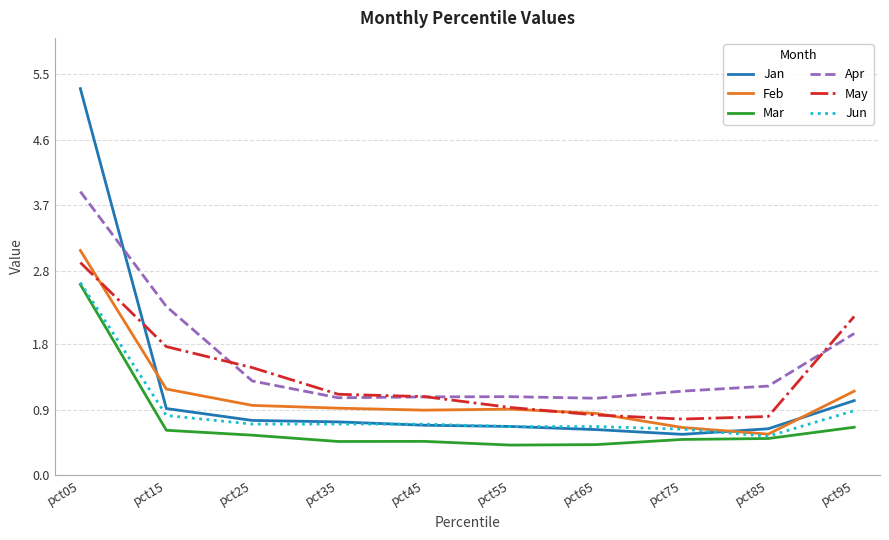

Which series has the largest range (max minus min)?

Jan